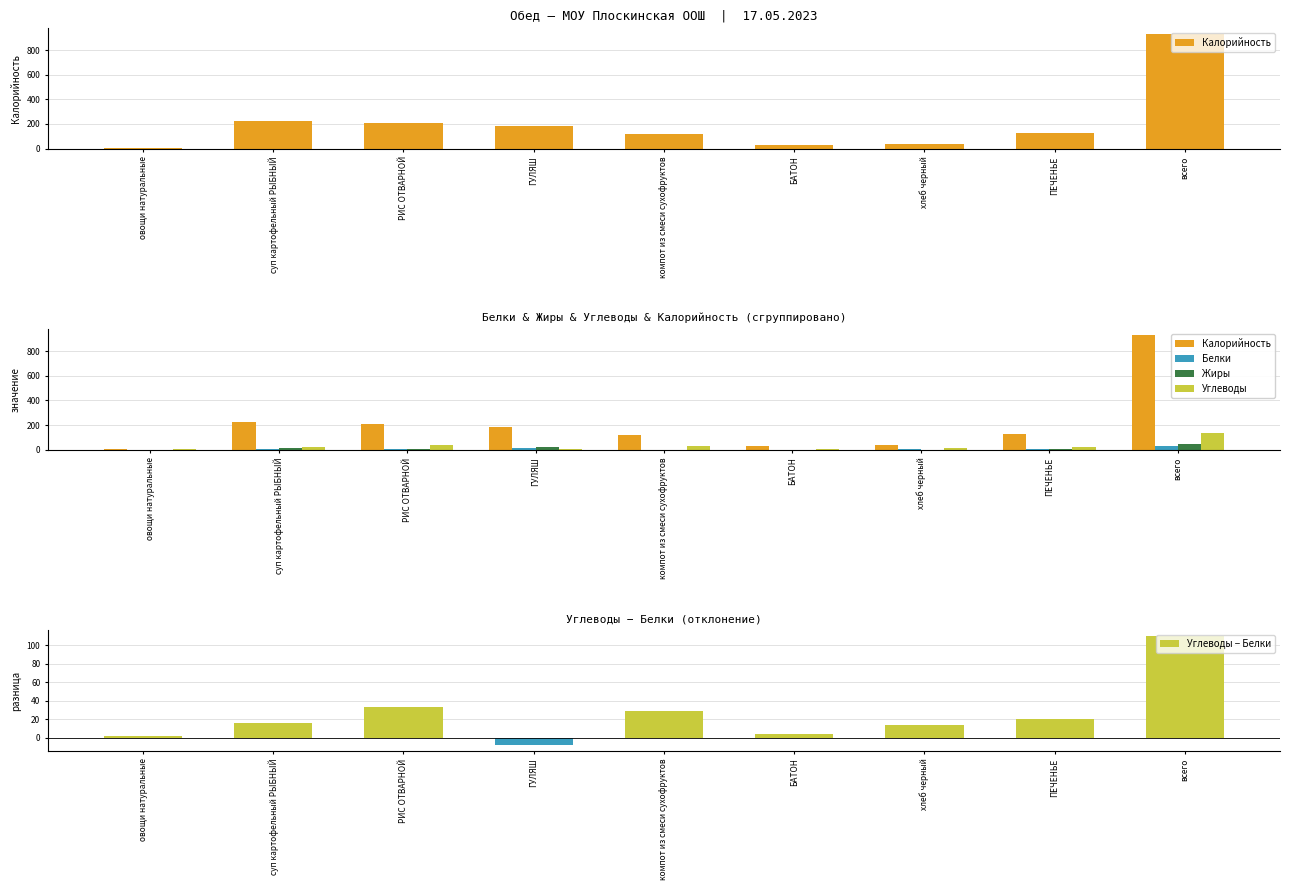

What is the label of the 2nd bar from the left?

суп картофельный РЫБНЫЙ